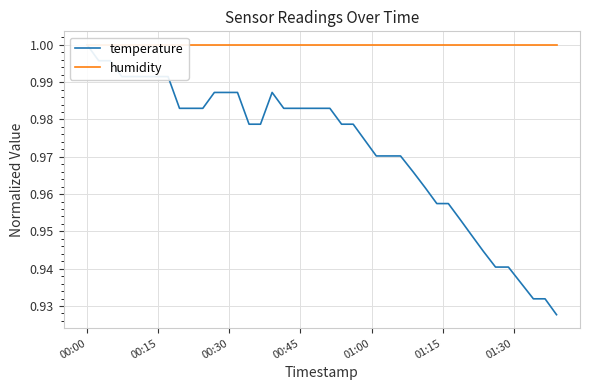

What is the average value of the temperature series?

1.0